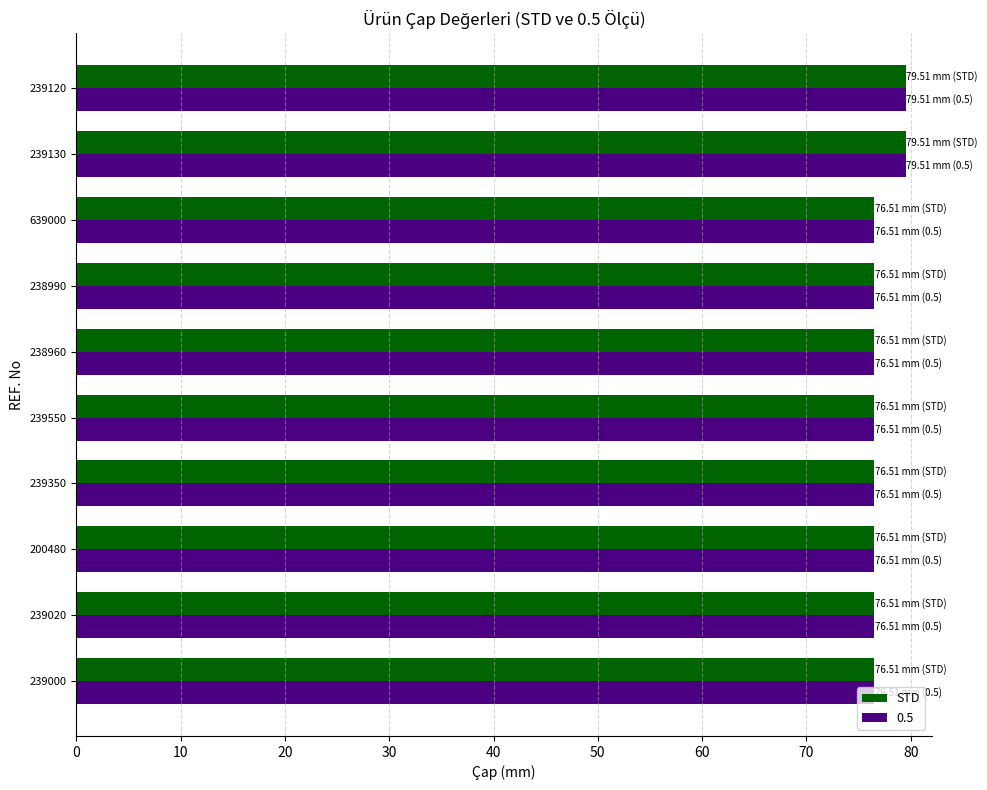

What is the sum of the STD values at 239120 and 239000?

156.0